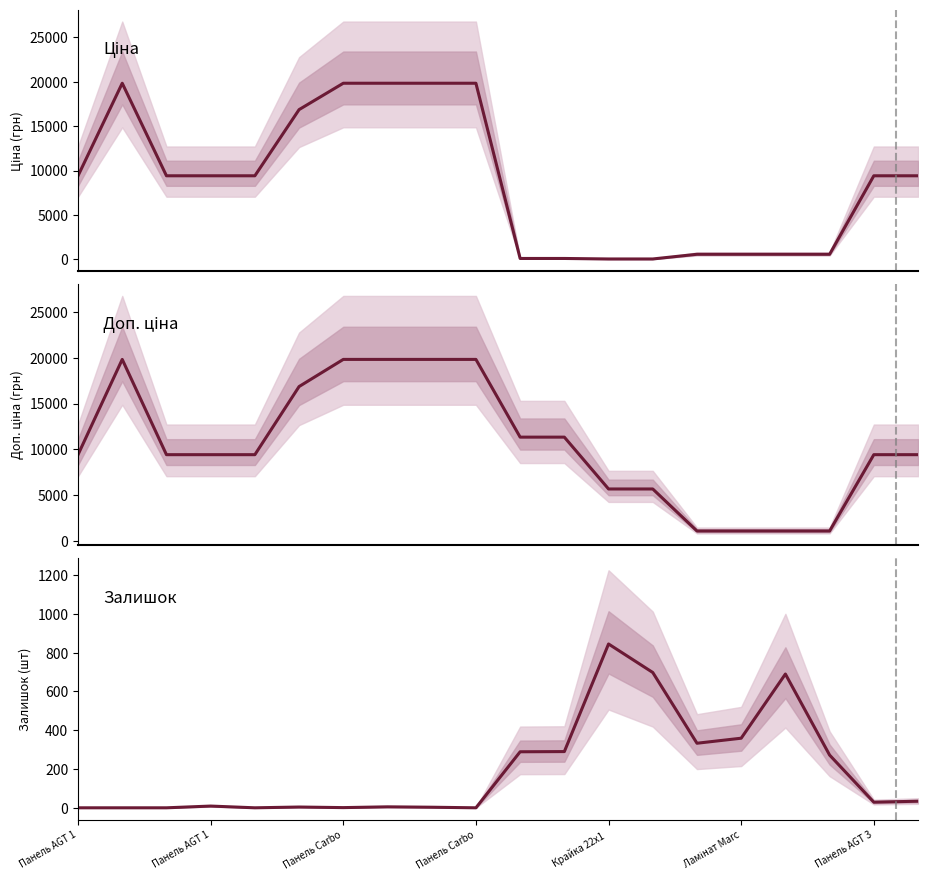

Does the chart display data point markers on the line(s)?

No